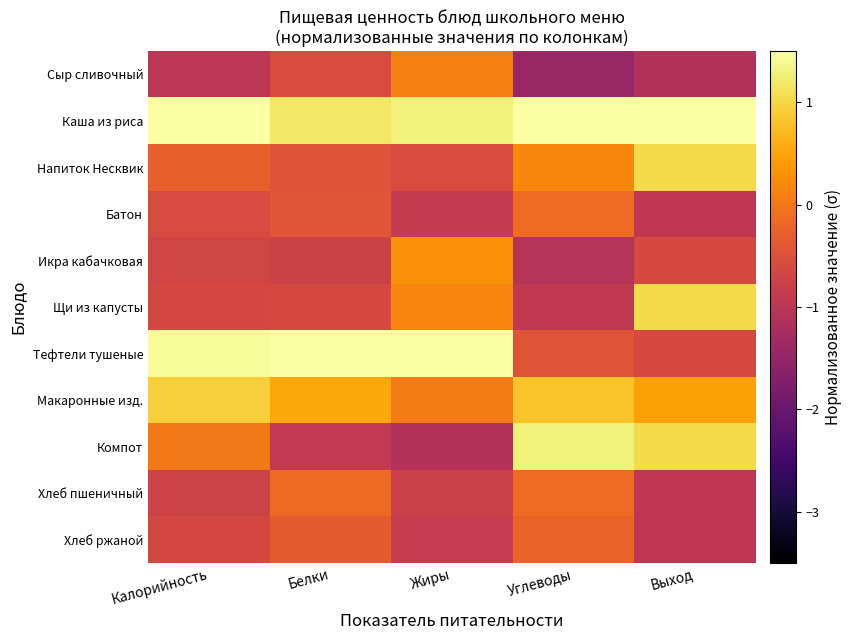

Which category has the lowest value across all series?

Углеводы